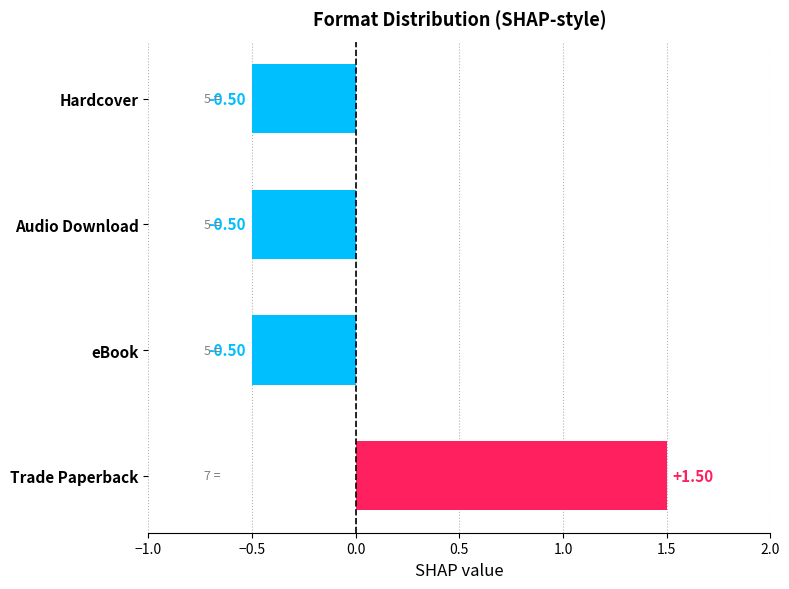

What is the change in value from Trade Paperback to Hardcover?

-2.0